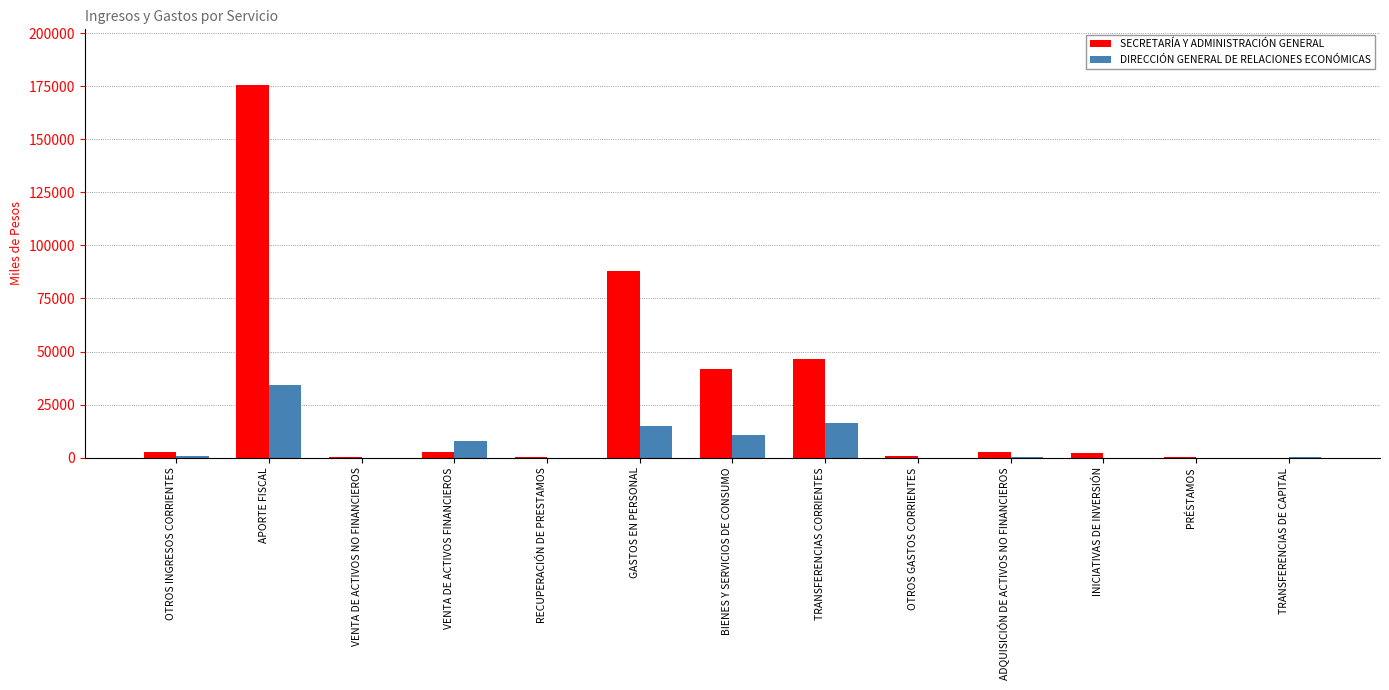

The value of DIRECCIÓN GENERAL DE RELACIONES ECONÓMICAS at GASTOS EN PERSONAL is 15073. True or false?

True